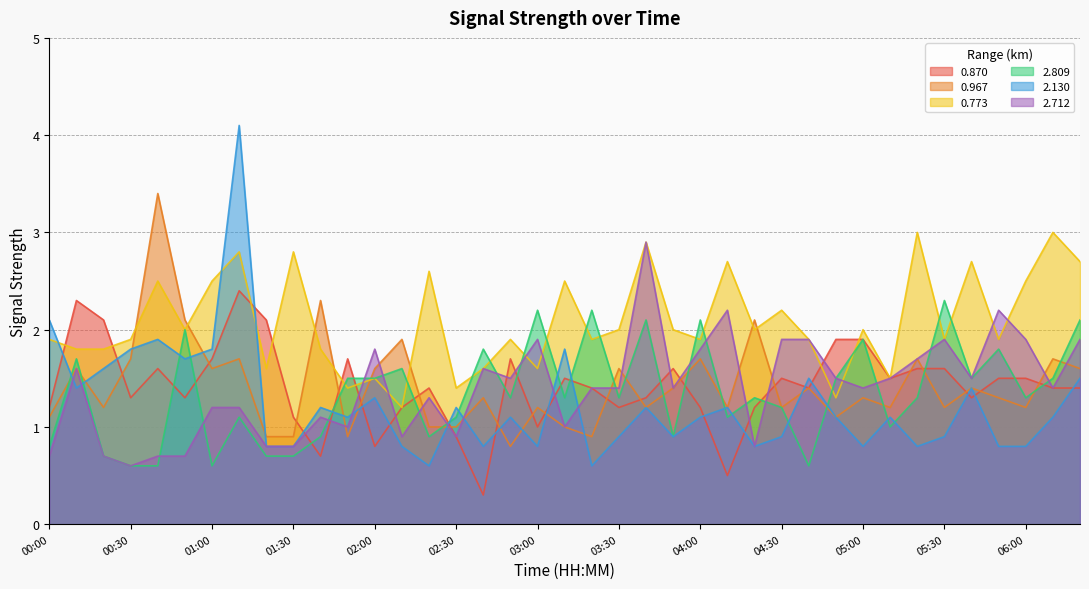

Is it true that 0.773 equals 2.8 at 05:00?

False